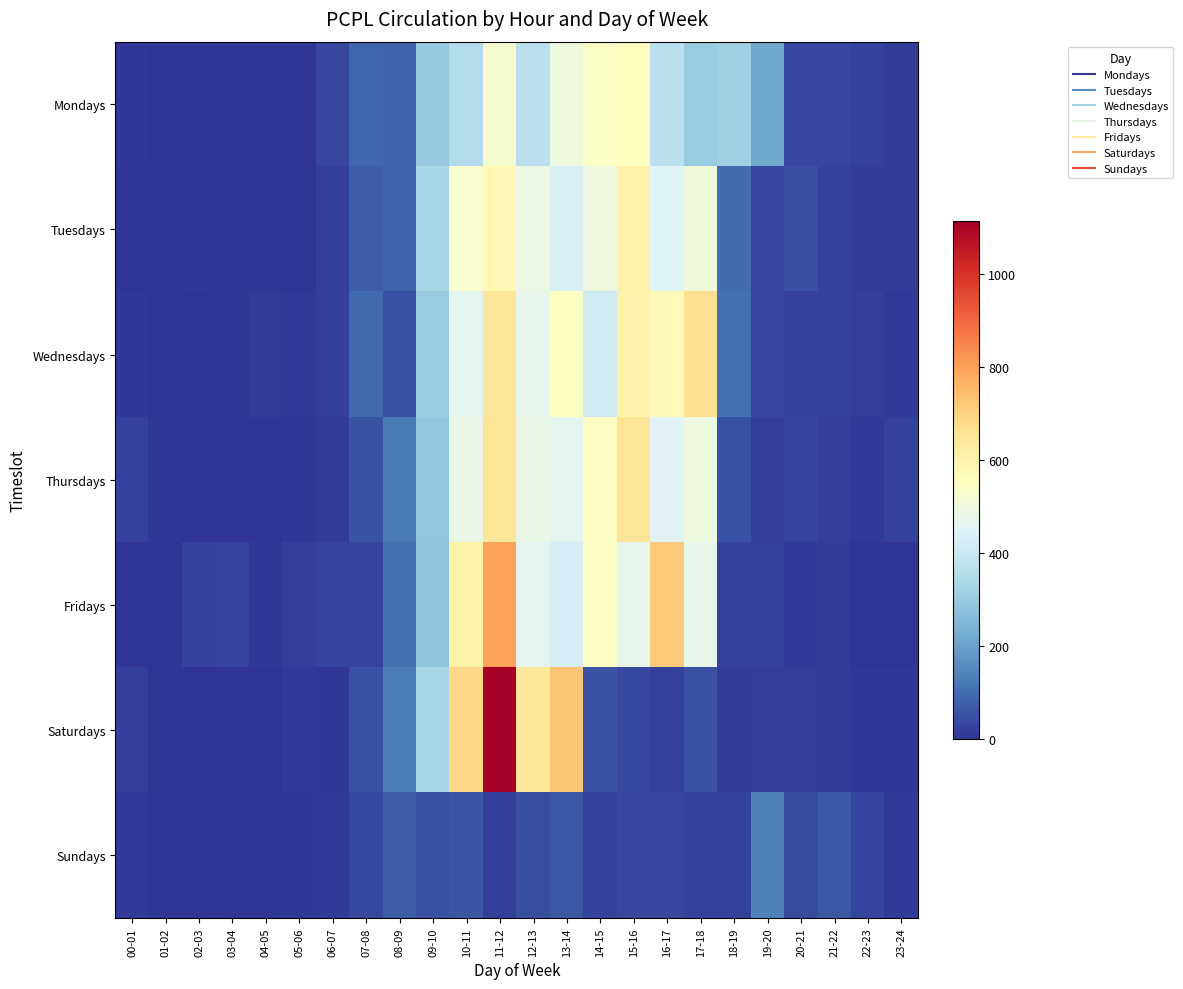

At which category does the chart reach its minimum across all series?

01-02